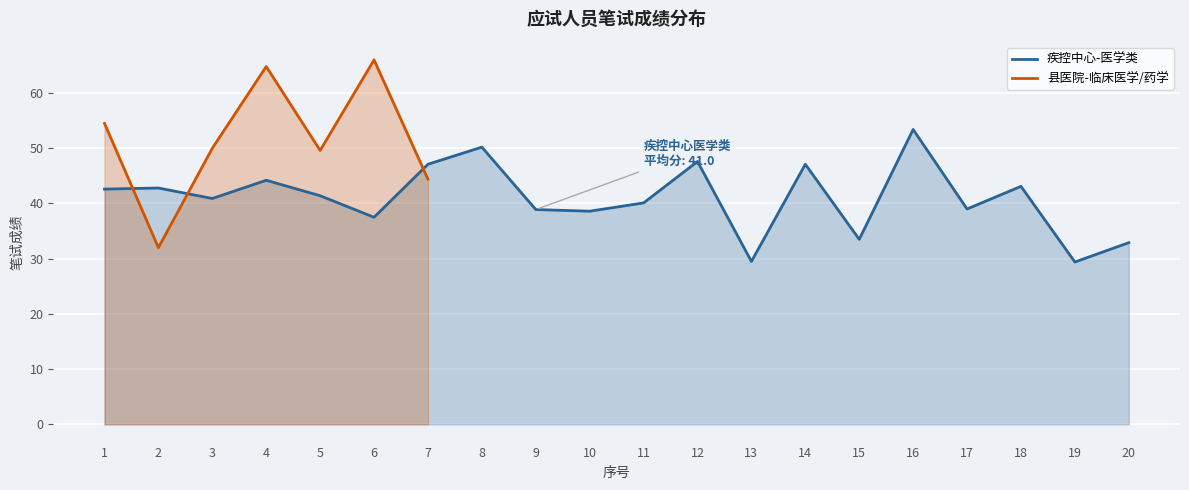

True or false: the data has more than 1 interior local peaks.

True